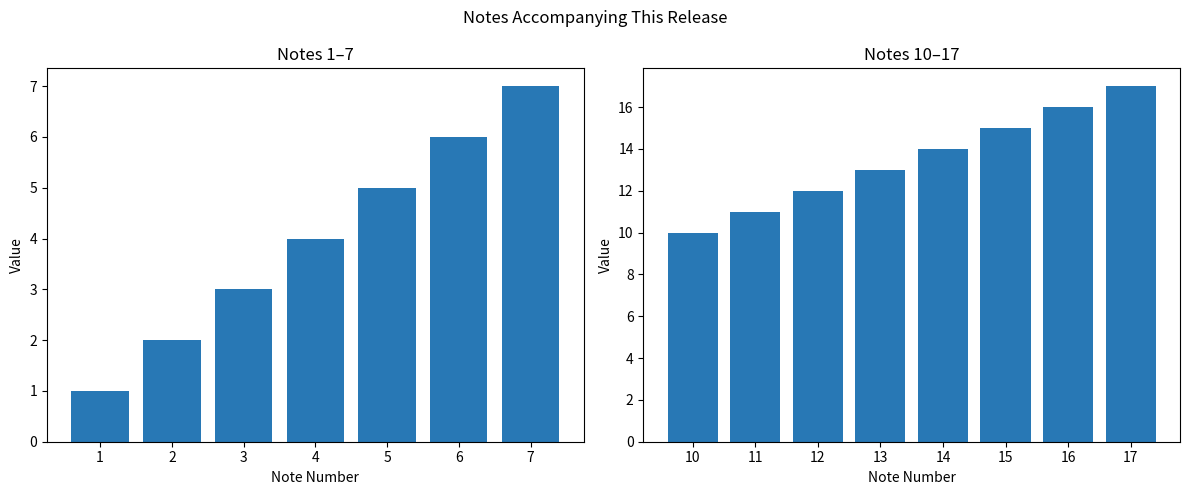

How many series are shown in this chart?

1